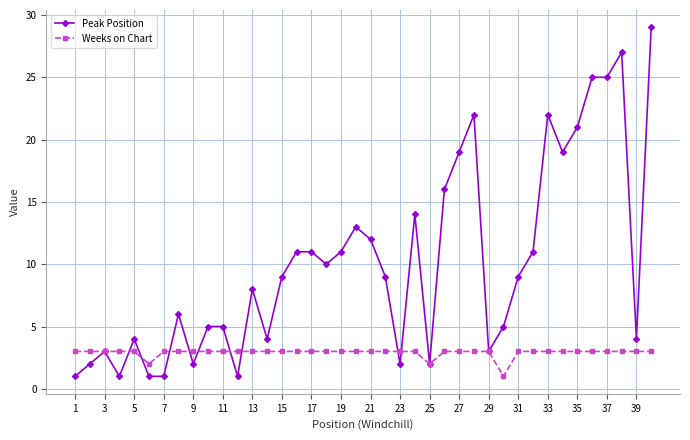

What are all the series names shown in the legend?

Peak Position, Weeks on Chart